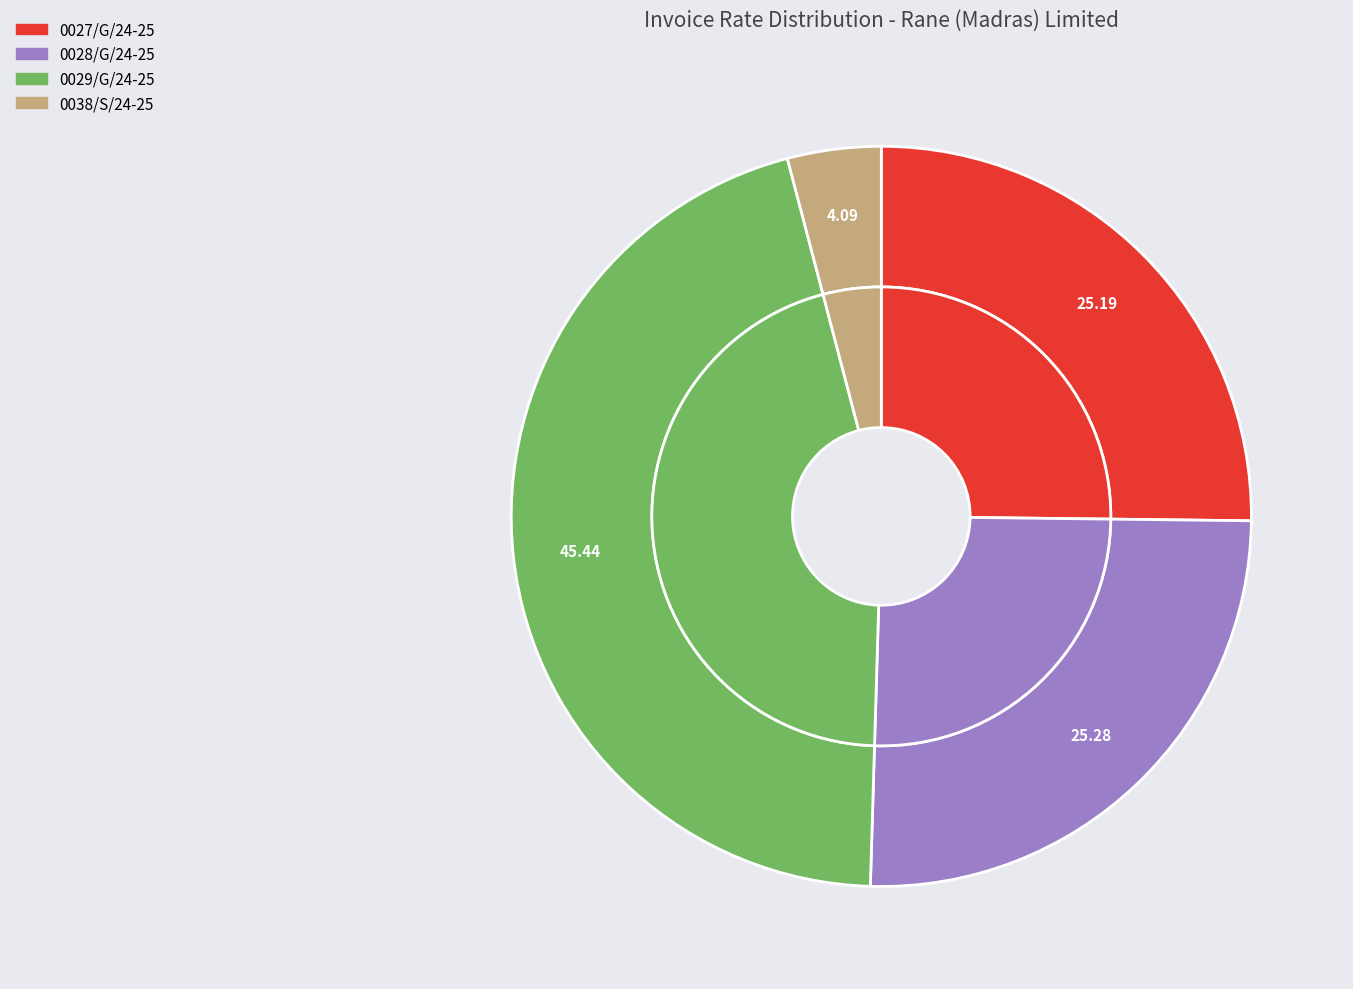

How much of the chart is everything except 0028/G/24-25?

74.7%